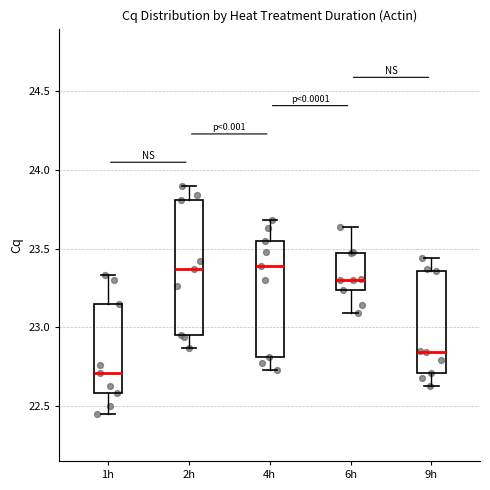

Reading left to right, transcribe this box plot: for each box, give where its median line is, the range the box spans, and where its two whiskers end, as read against the y-axis. The values are not printed on the chart, so give them approximately, as read against the axis.

1h: median 22.70, box 22.60 to 23.15, whiskers 22.45 to 23.35
2h: median 23.35, box 22.95 to 23.80, whiskers 22.85 to 23.90
4h: median 23.40, box 22.80 to 23.55, whiskers 22.75 to 23.70
6h: median 23.30, box 23.25 to 23.45, whiskers 23.10 to 23.65
9h: median 22.85, box 22.70 to 23.35, whiskers 22.65 to 23.45